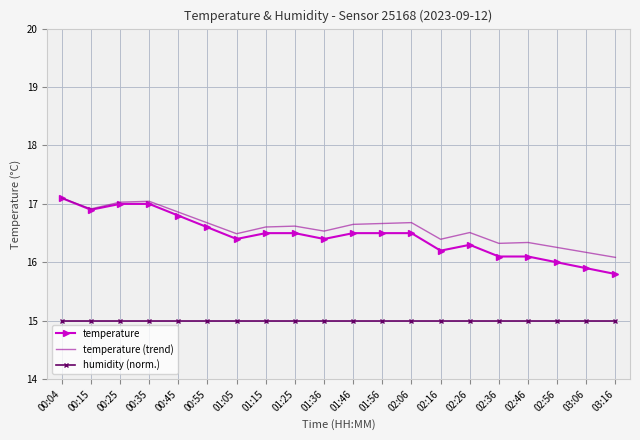

At how many categories does at least one series exceed 15?

20